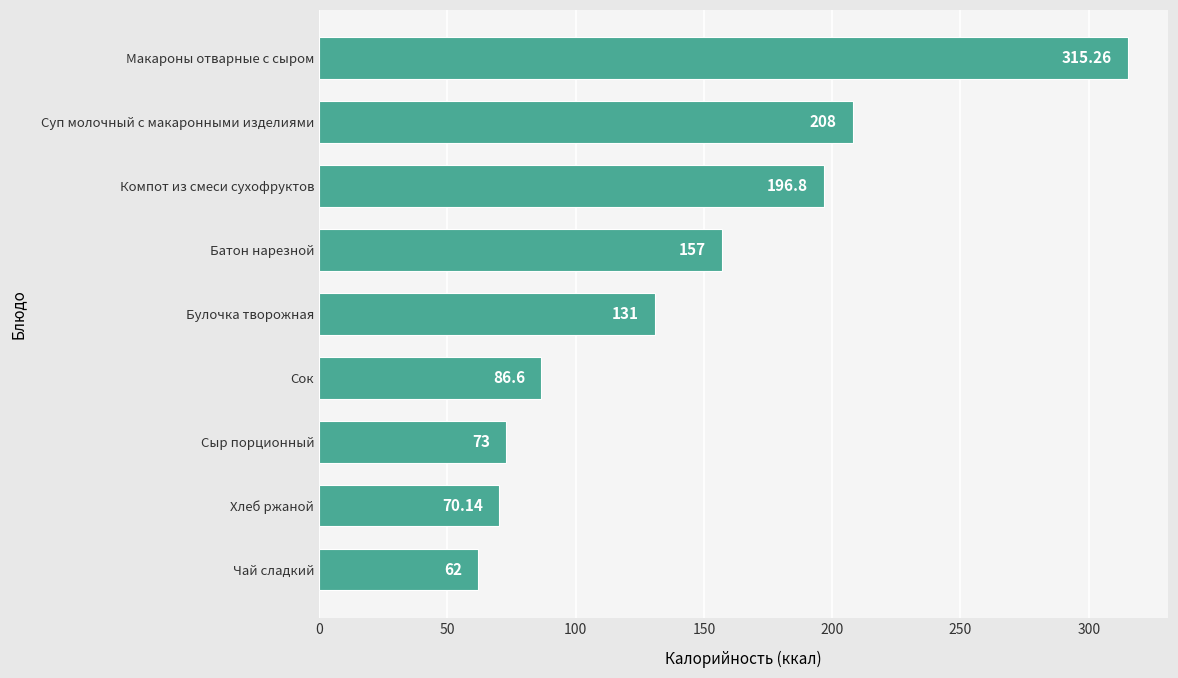

What is the change in value from Чай сладкий to Суп молочный с макаронными изделиями?

+146.0